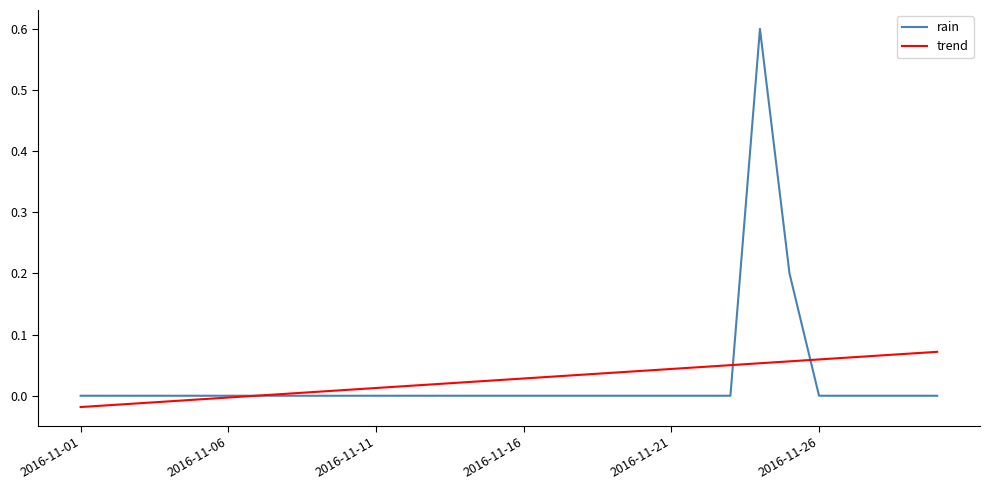

Rank the series by their maximum value, from lowest to highest.

trend, rain